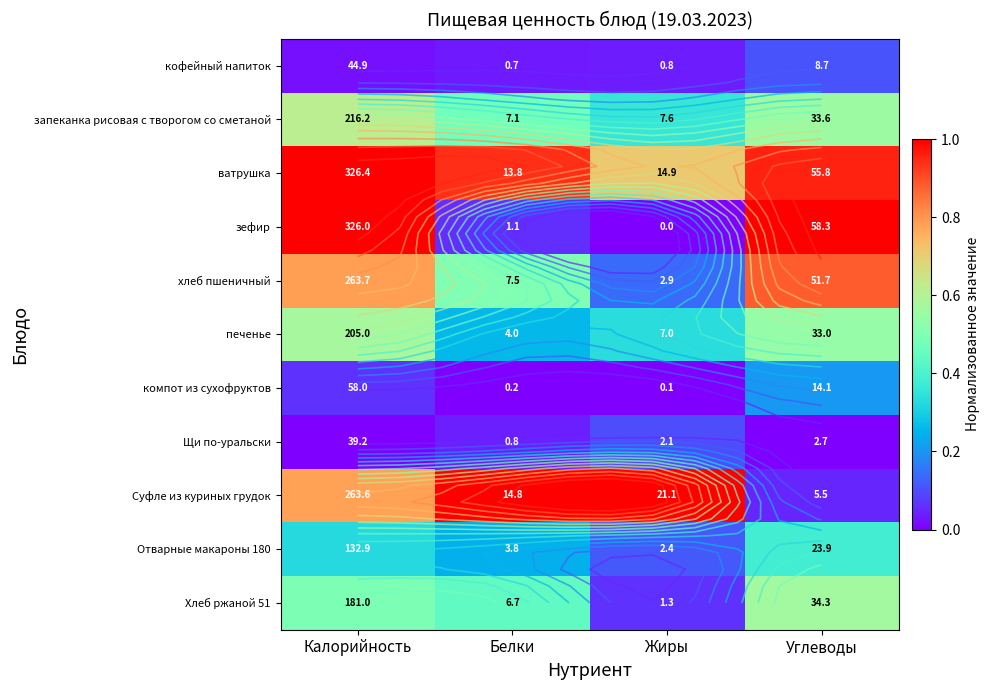

How many categories are shown in the chart?

4